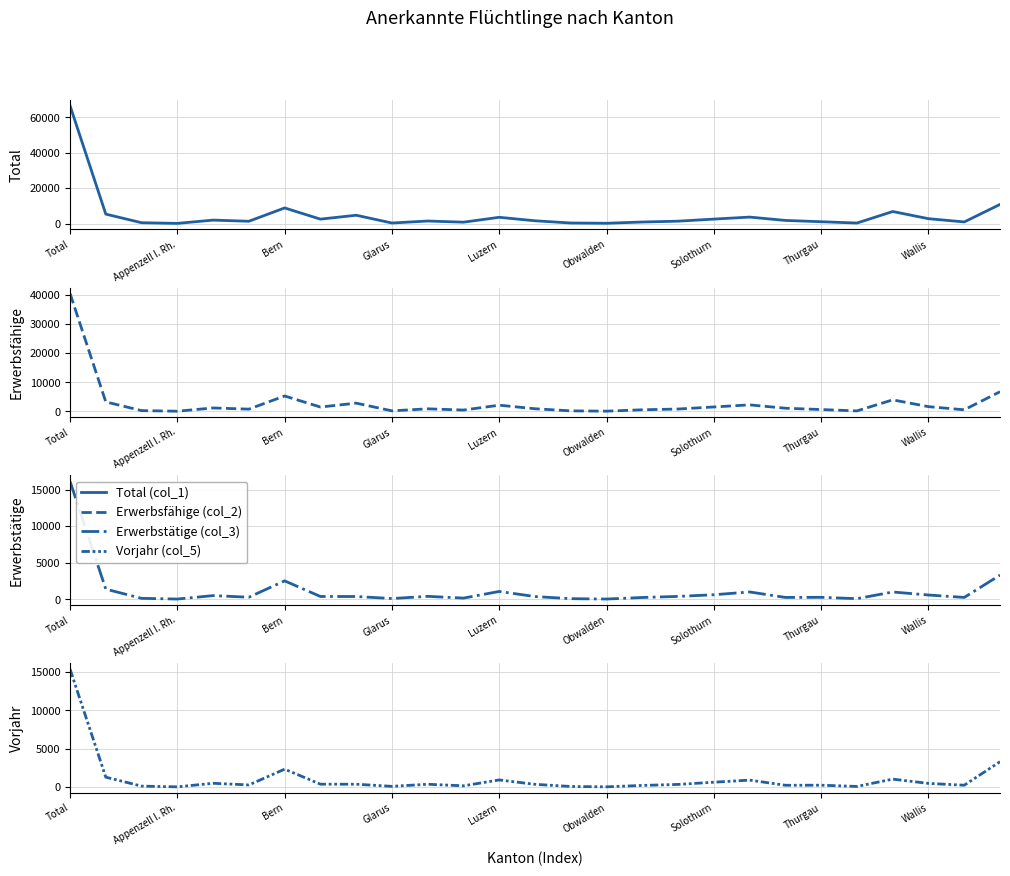

True or false: Vorjahr (col_5) and Erwerbsfähige (col_2) cross at least once.

False